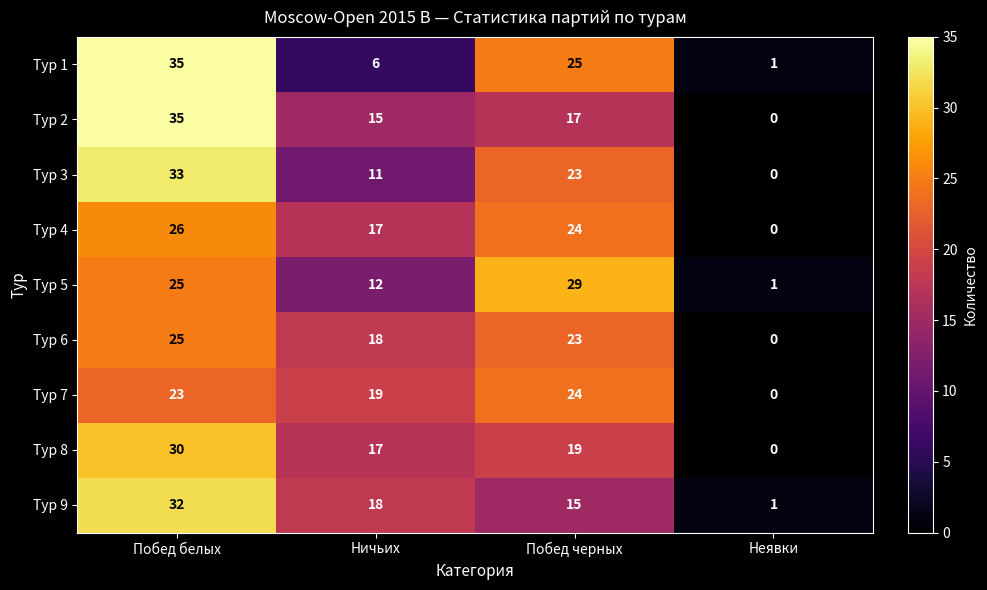

How many values in the Тур 7 series are below 23?

2